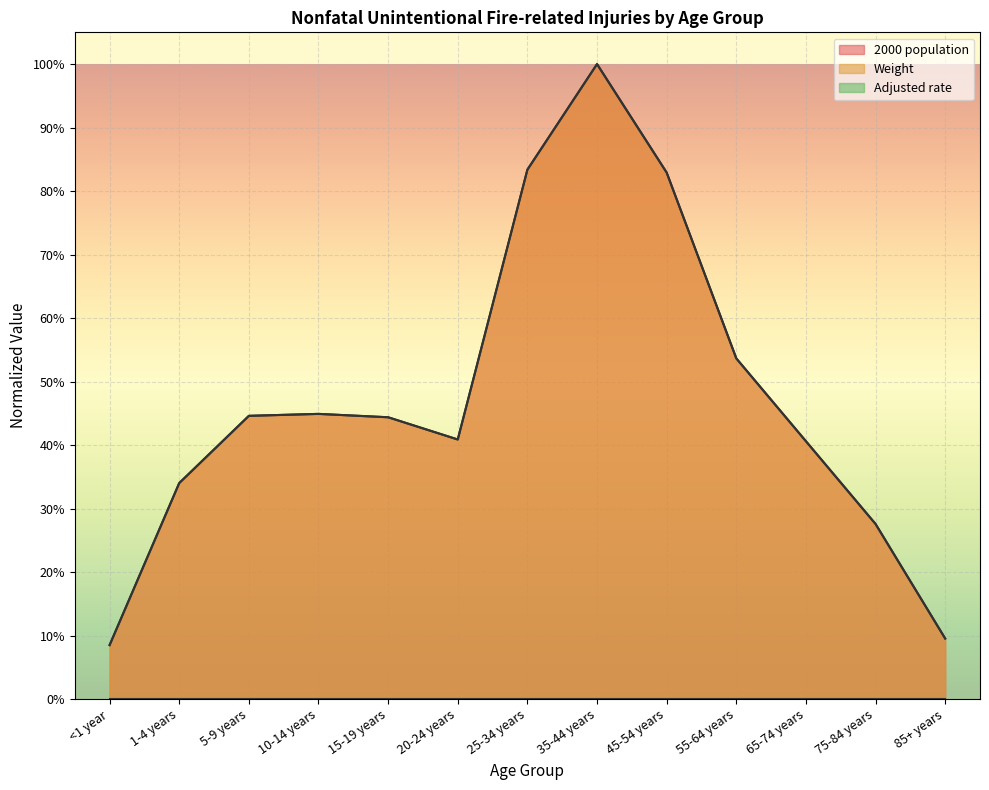

Which series has the largest total across all categories?

2000 population